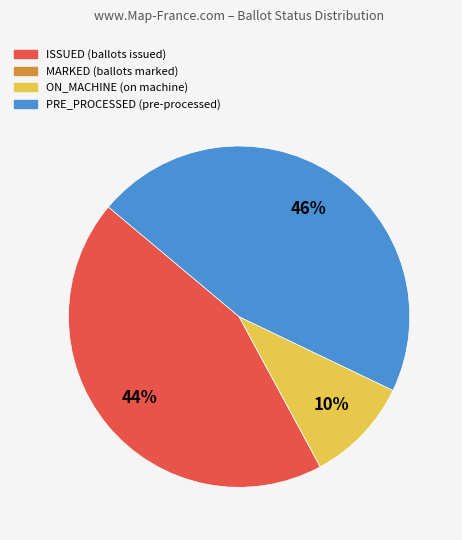

True or false: PRE_PROCESSED accounts for 33% of the total.

False